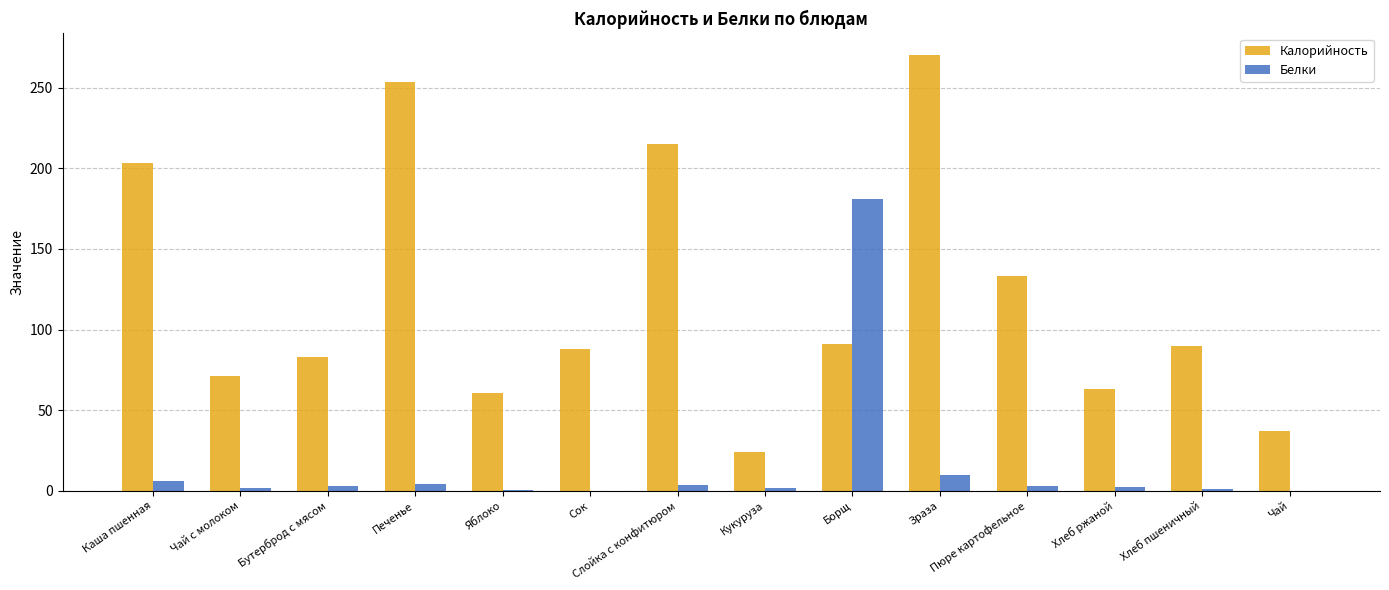

Which category has the highest value across all series?

Зраза